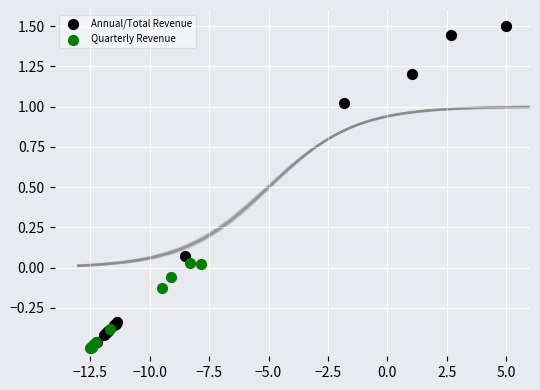

Which series has the widest spread of Y values?

Annual/Total Revenue